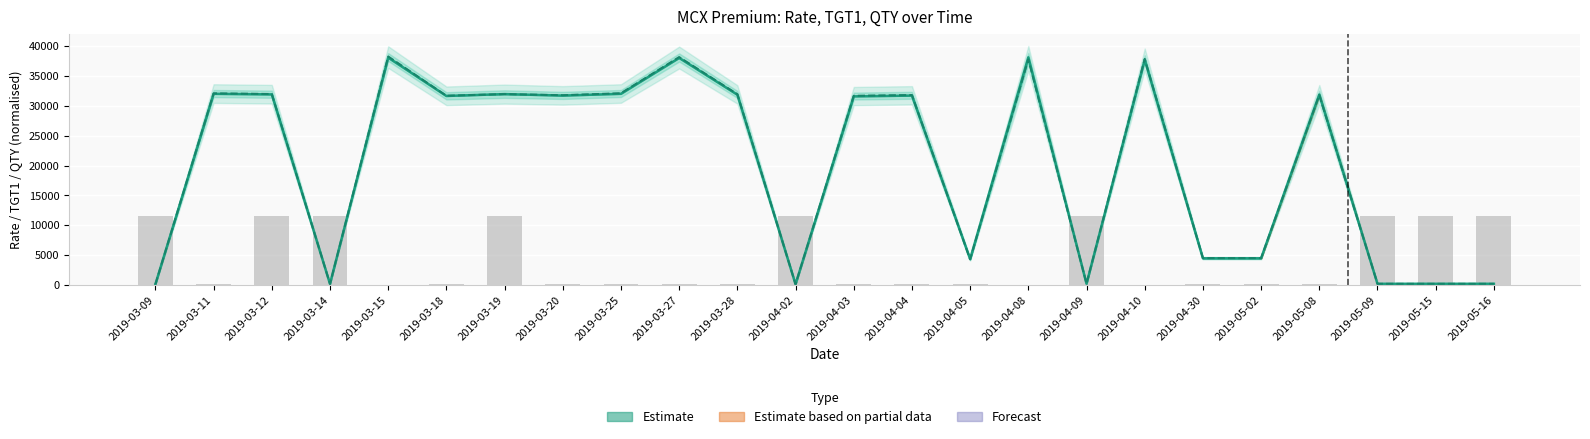

Between 2019-04-09 and 2019-04-08, which is larger?

2019-04-08